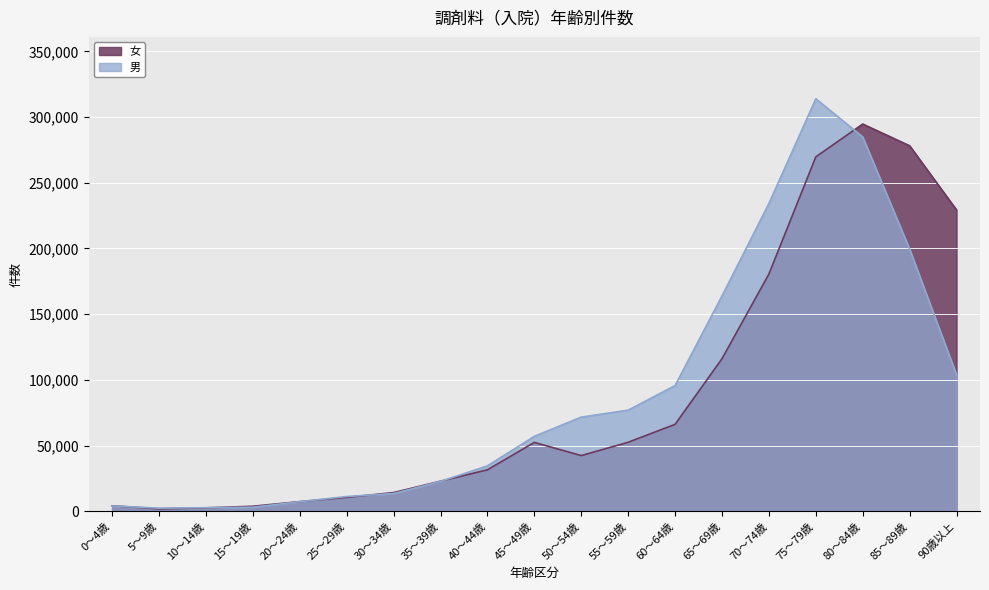

Which has a higher value, 50～54歳 or 5～9歳?

50～54歳